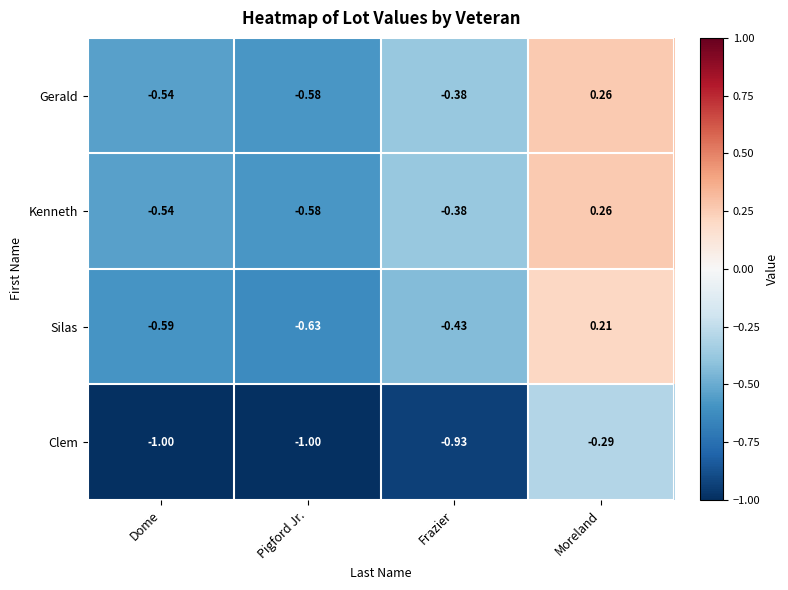

Count the number of data series in this chart.

4